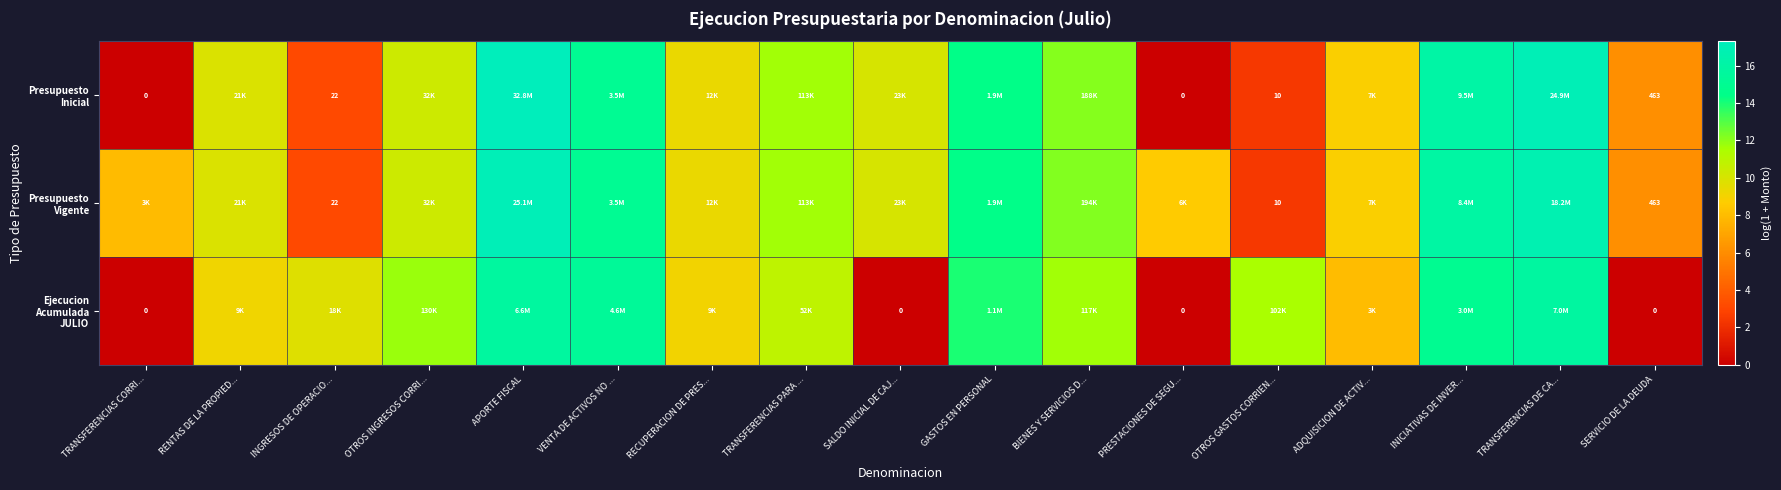

At which category does the chart reach its peak across all series?

APORTE FISCAL